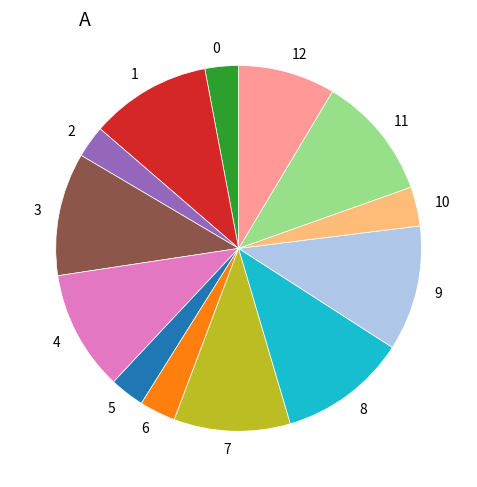

Is there a majority slice in this chart?

No